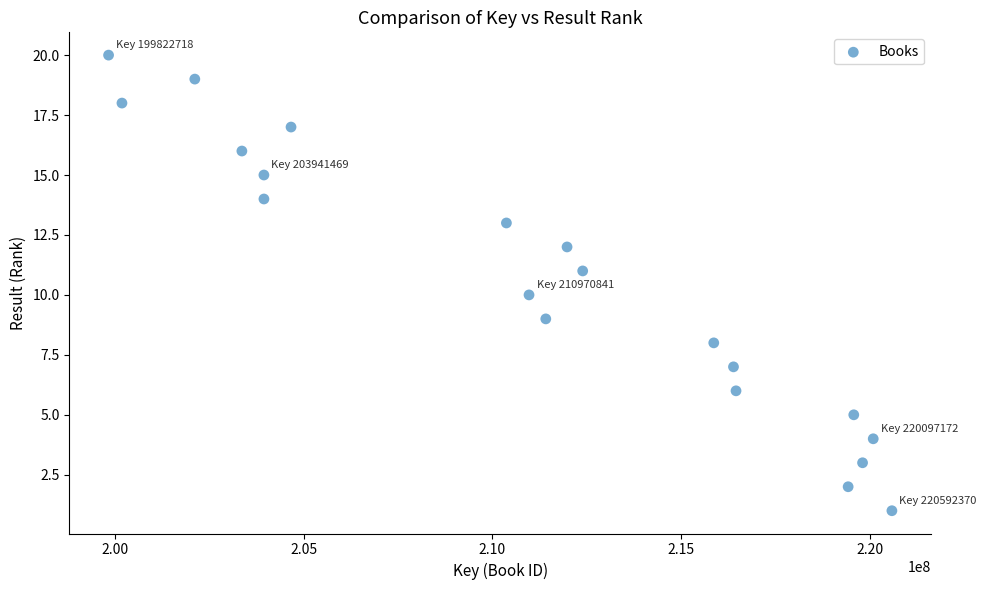

What is the range of Y values (max minus min)?

19